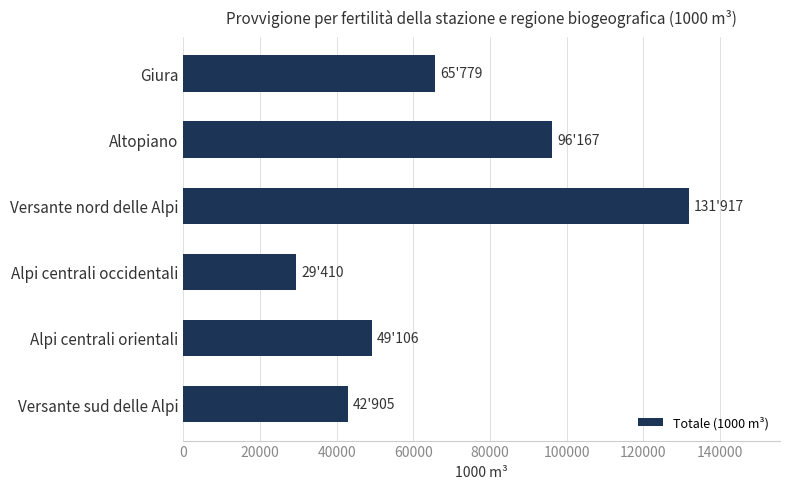

Reading bottom to top, list all the values displayed in this chart.

42905	49106	29410	131917	96167	65779